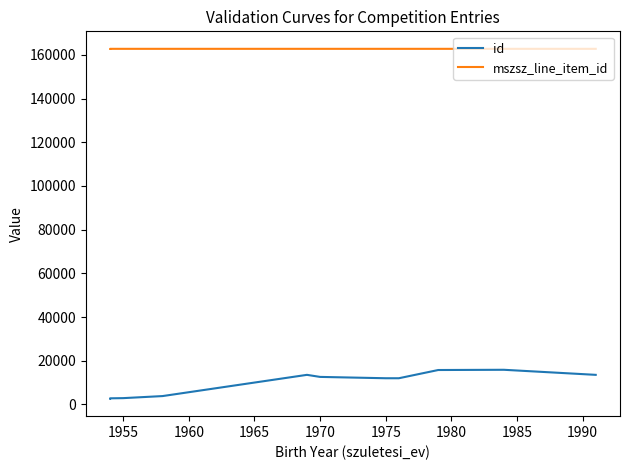

How many categories are shown in the chart?

11